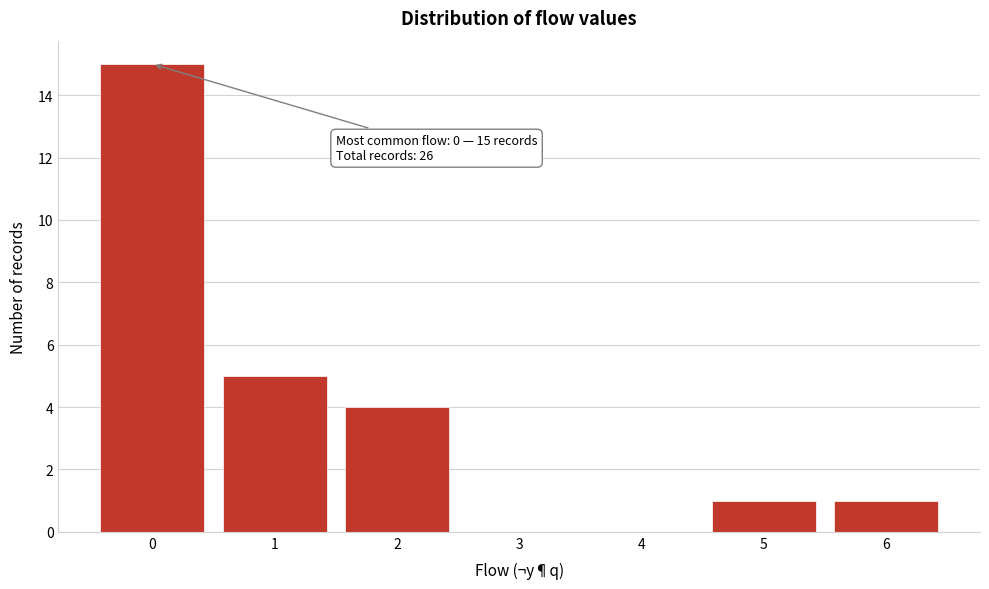

Reading right to left, transcribe all the data shown in this chart.

6=1	5=1	4=0	3=0	2=4	1=5	0=15